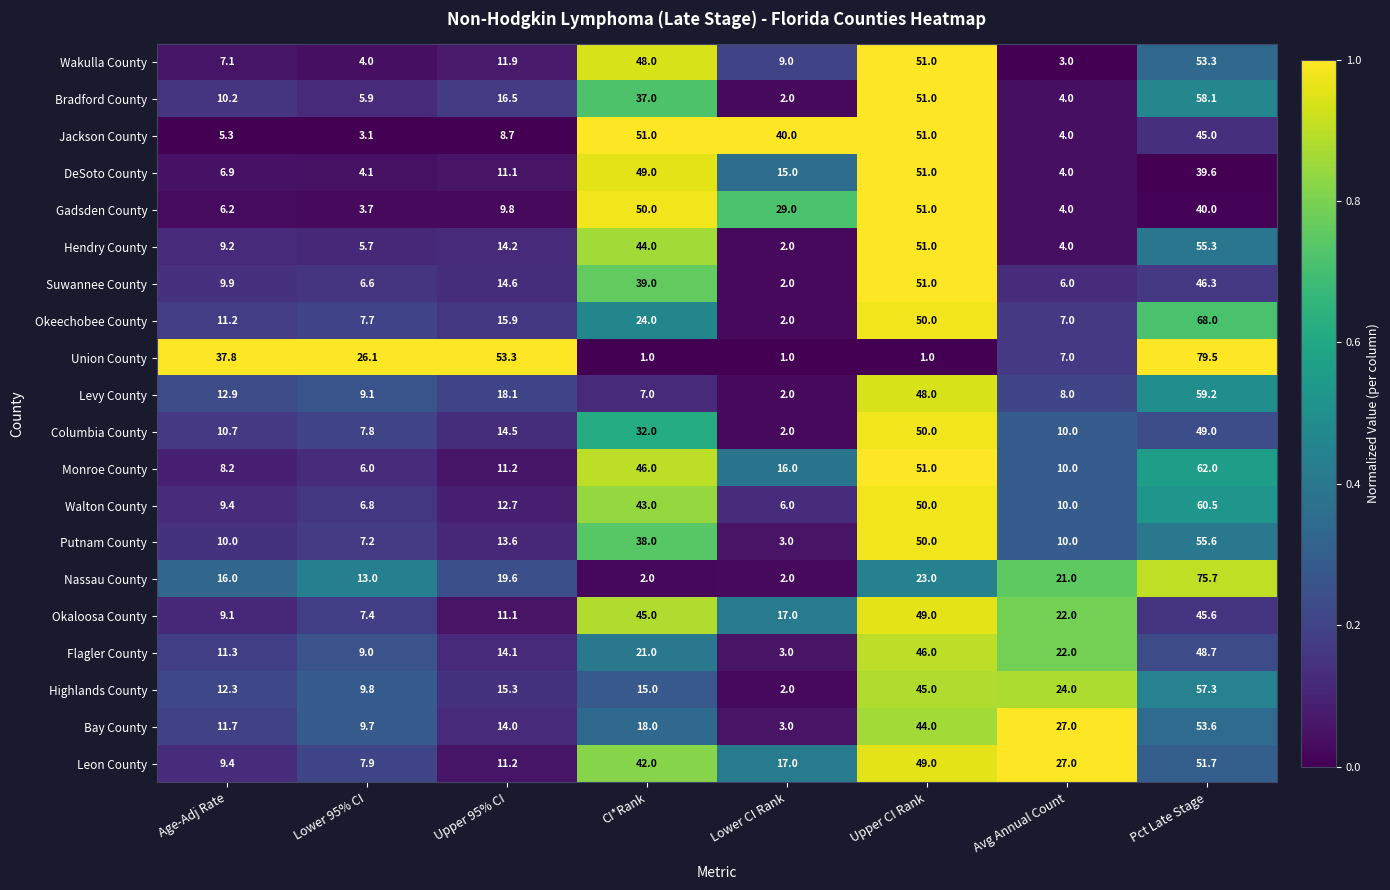

At which label does Bradford County reach its peak?

Pct Late Stage